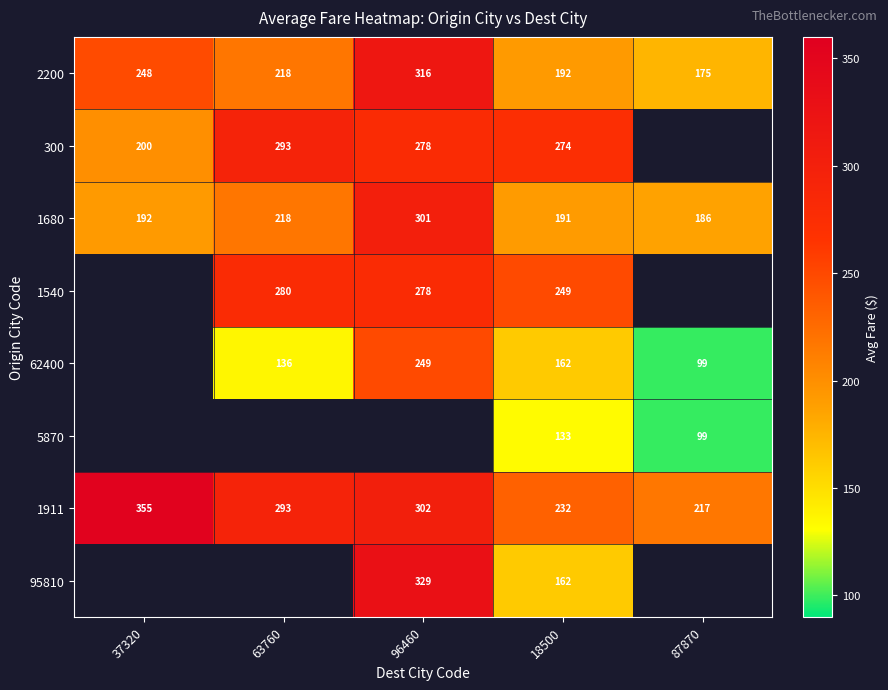

Which series has the largest total across all categories?

1911